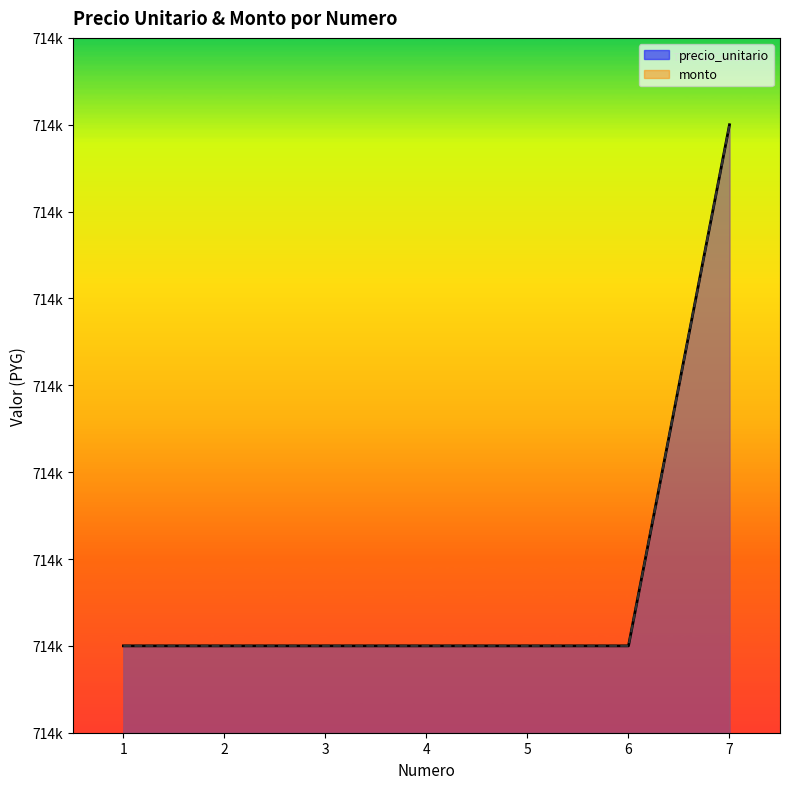

True or false: monto and precio_unitario cross at least once.

False